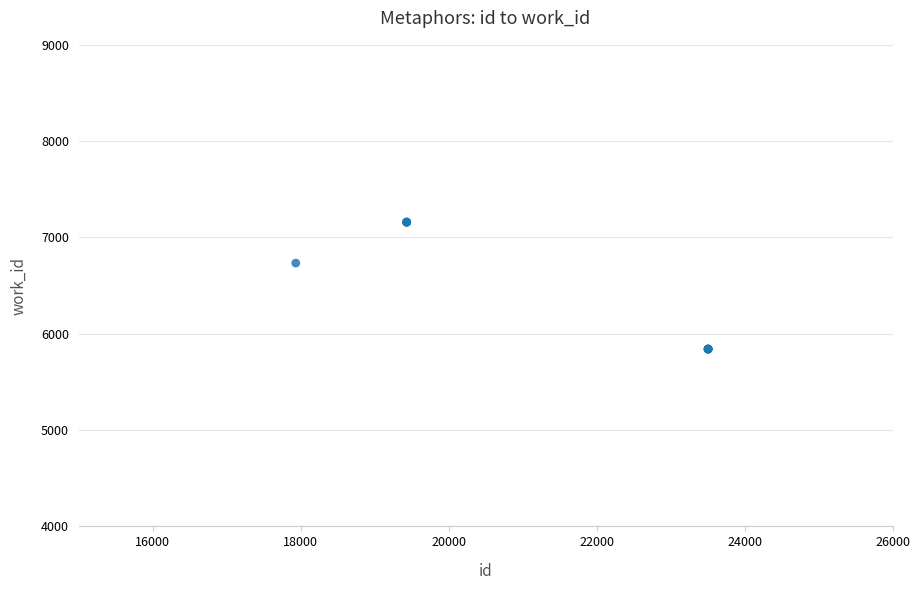

What Y value in the scatter plot is closest to 6500?

6734